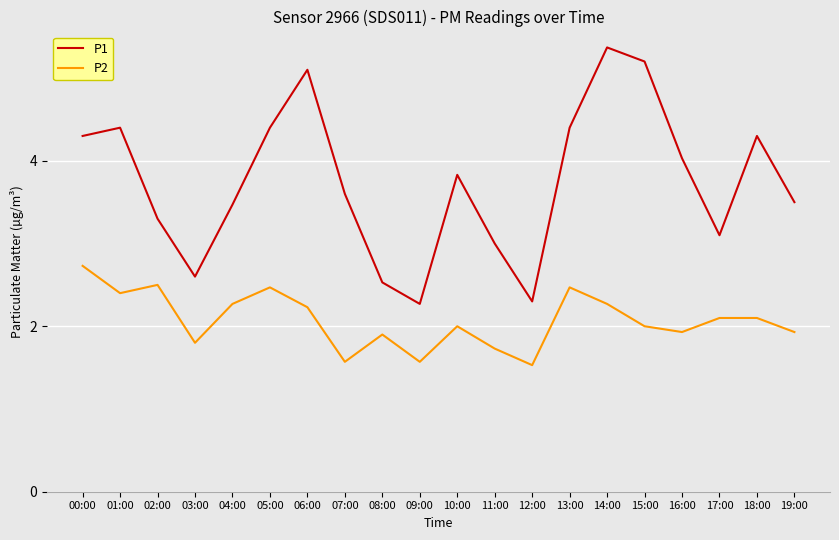

What position from the right is 07:00?

13